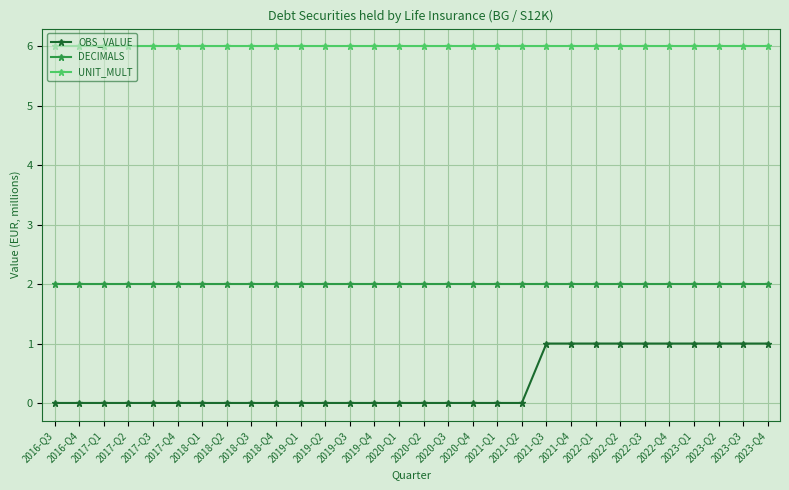

What is the average value of the DECIMALS series?

2